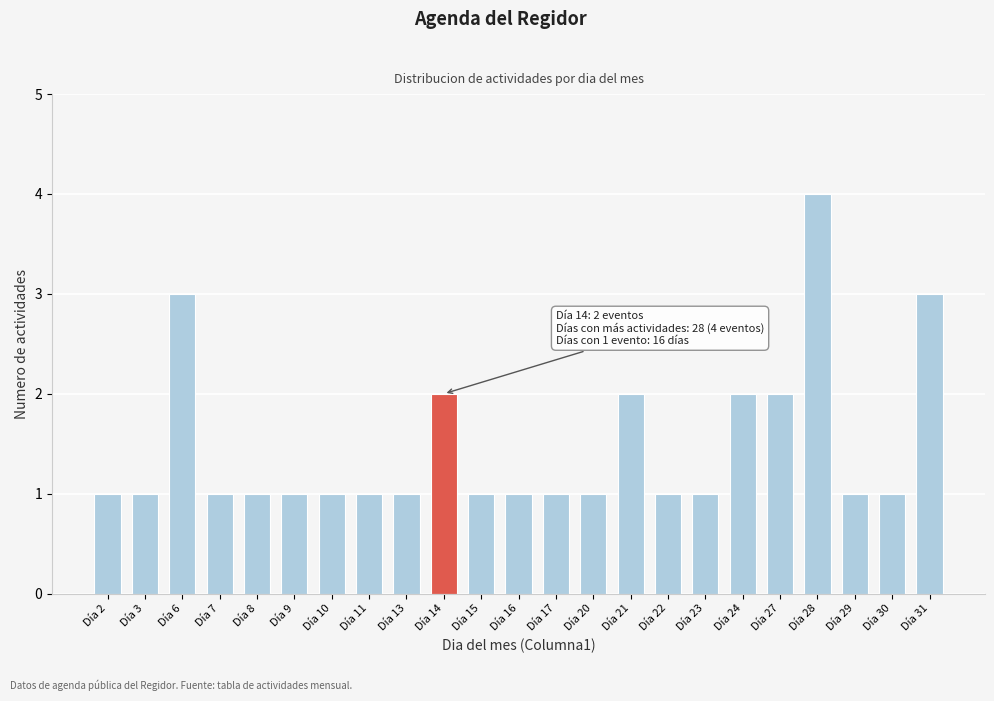

Reading left to right, extract all data points from this chart.

1	1	3	1	1	1	1	1	1	2	1	1	1	1	2	1	1	2	2	4	1	1	3